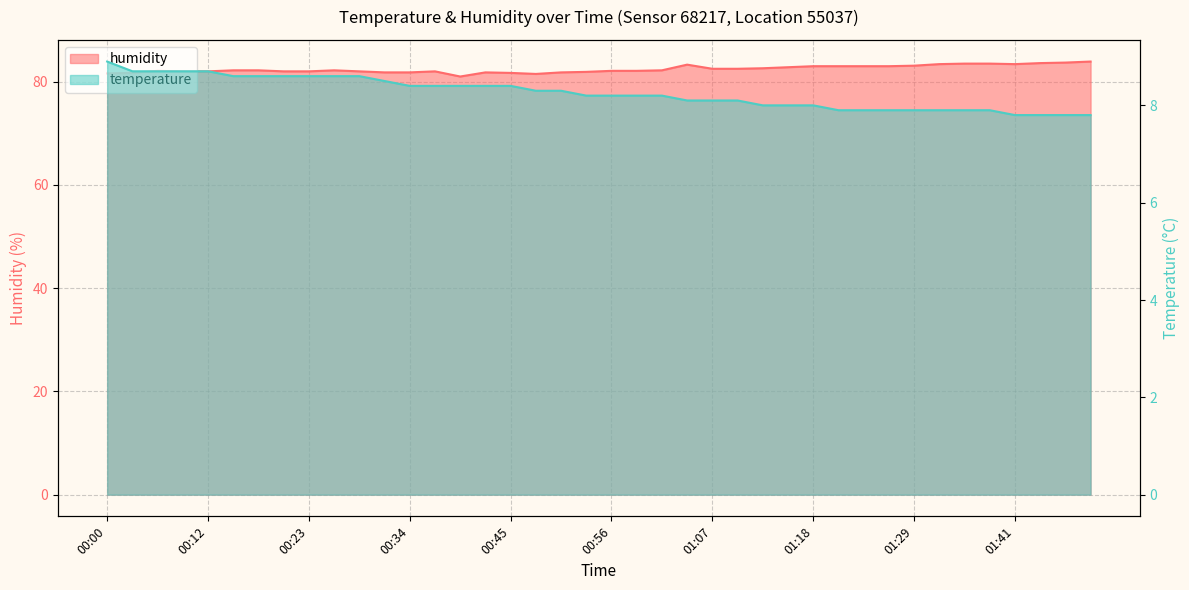

Reading right to left, list all the values displayed in this chart.

temperature: 7.8	7.8	7.8	7.8	7.9	7.9	7.9	7.9	7.9	7.9	7.9	8.0	8.0	8.0	8.1	8.1	8.1	8.2	8.2	8.2	8.2	8.3	8.3	8.4	8.4	8.4	8.4	8.4	8.5	8.6	8.6	8.6	8.6	8.6	8.6	8.7	8.7	8.7	8.7	8.9
humidity: 83.9	83.7	83.6	83.4	83.5	83.5	83.4	83.1	83.0	83.0	83.0	83.0	82.8	82.6	82.5	82.5	83.3	82.2	82.1	82.1	81.9	81.8	81.5	81.7	81.8	81.0	82.0	81.8	81.8	82.0	82.2	82.0	82.0	82.2	82.2	82.0	82.0	82.1	81.7	81.6